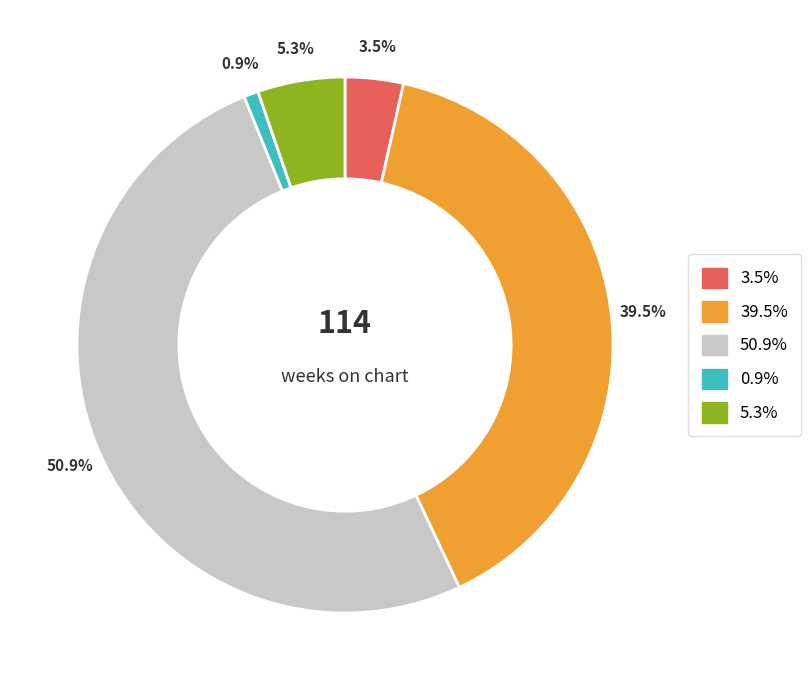

Count the number of slices in the pie.

5